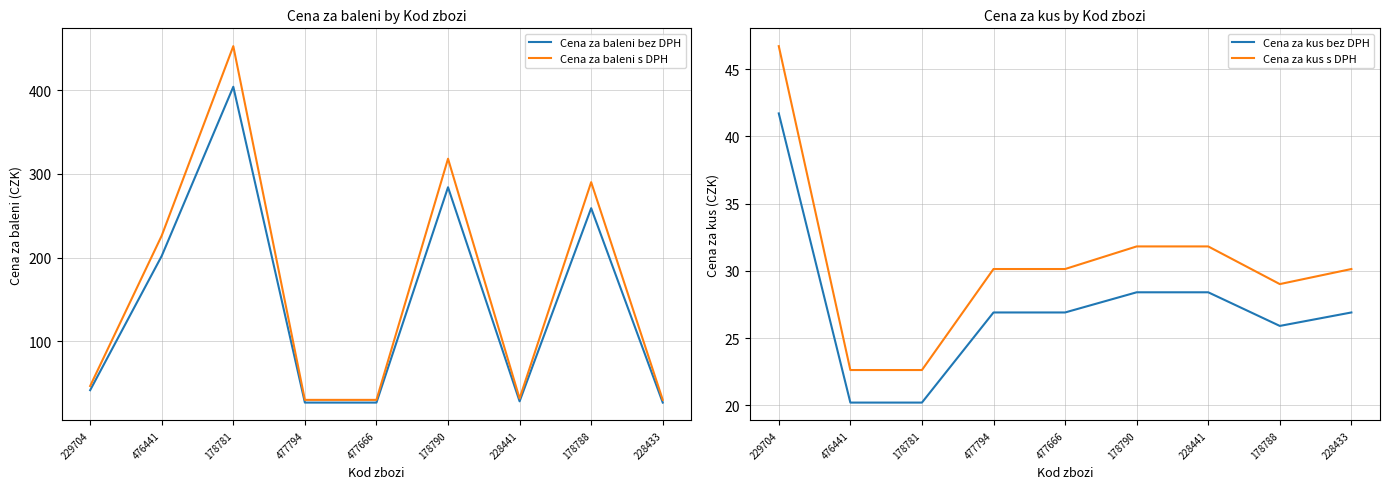

True or false: Cena za baleni s DPH and Cena za kus s DPH cross at least once.

False